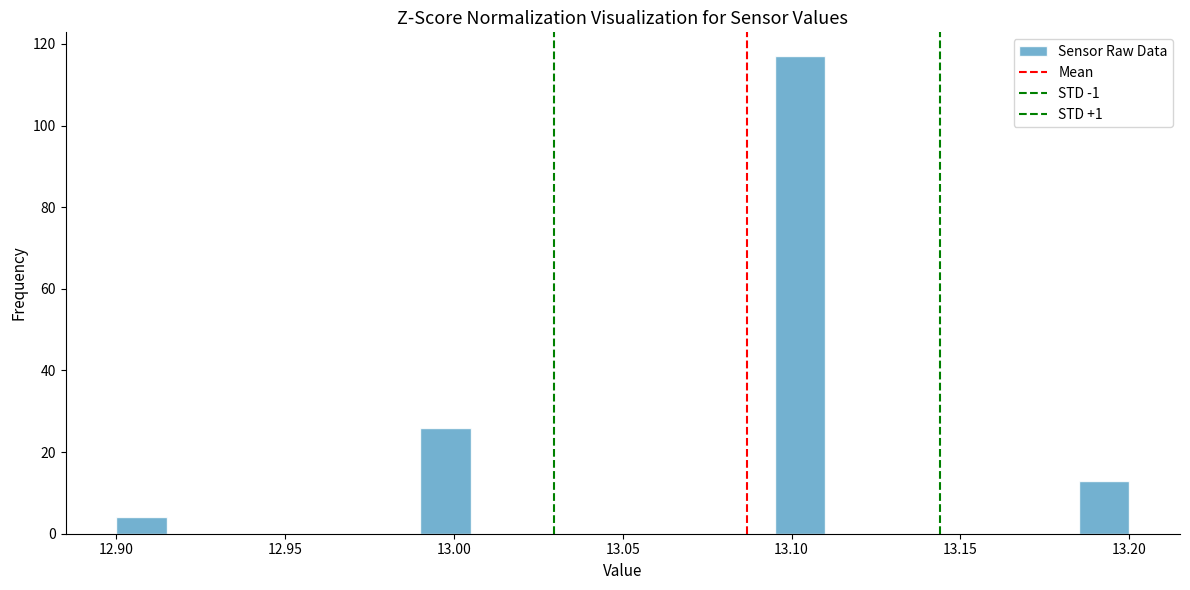

Read against the x-axis, roughly where is the centre of the tallest bar?

13.105